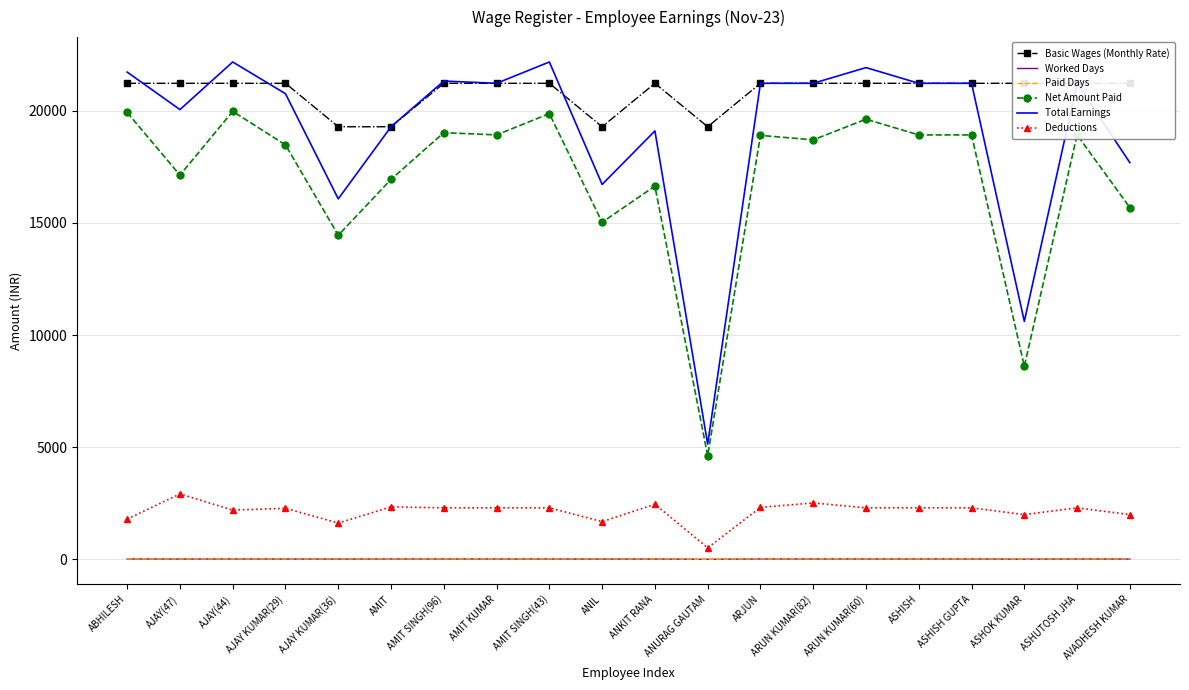

The Basic Wages (Monthly Rate) series shows 19279 at AJAY KUMAR(36). True or false?

True